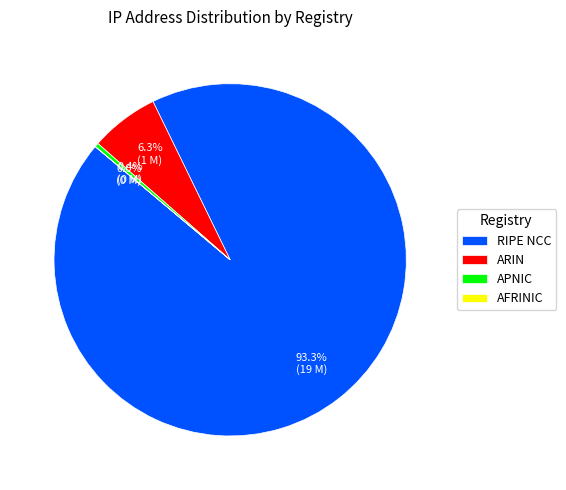

To the nearest percent, what is the difference between the APNIC and ARIN slice percentages?

6%